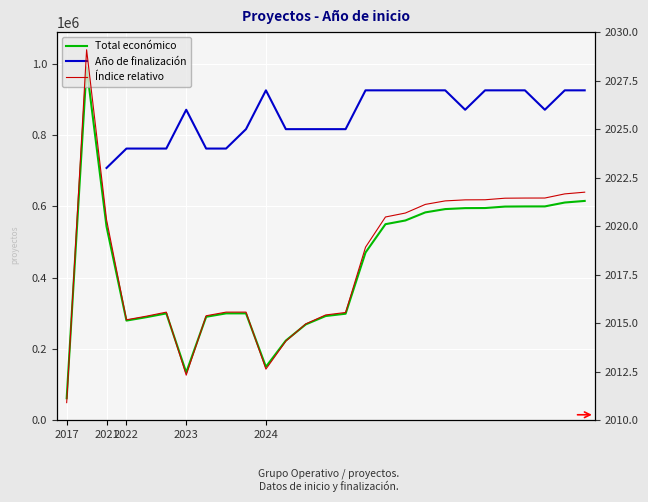

What is the approximate value of Año de finalización at 14?

2025.0